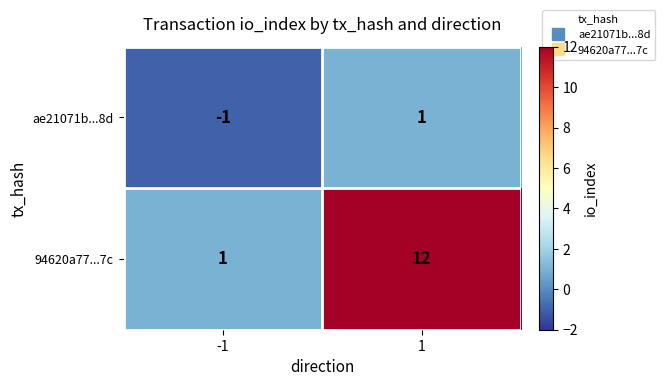

Which series has the largest total across all categories?

94620a77...7c